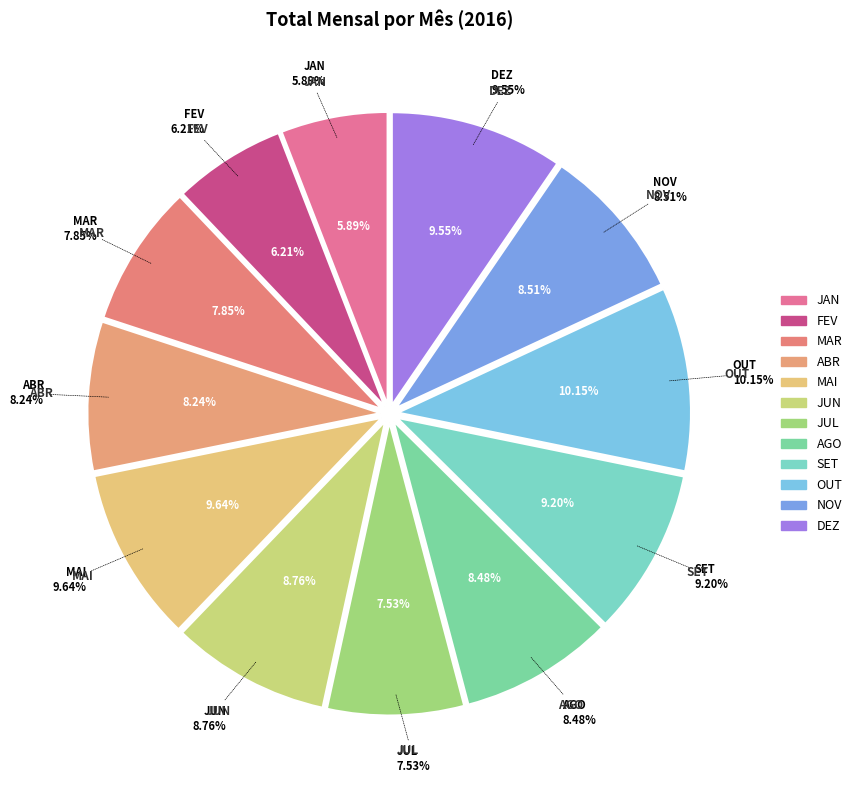

How many slices are in this pie chart?

12